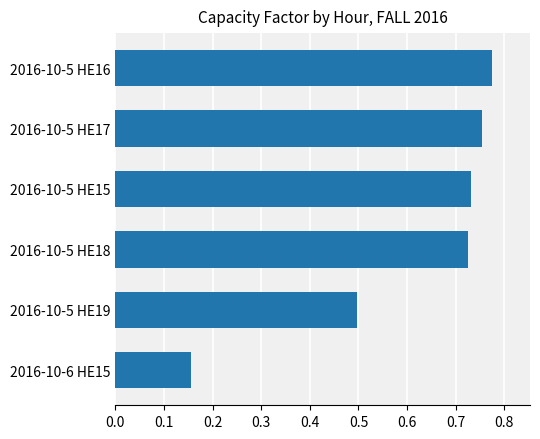

Is it true that the value at 2016-10-5 HE19 is 0.1?

False